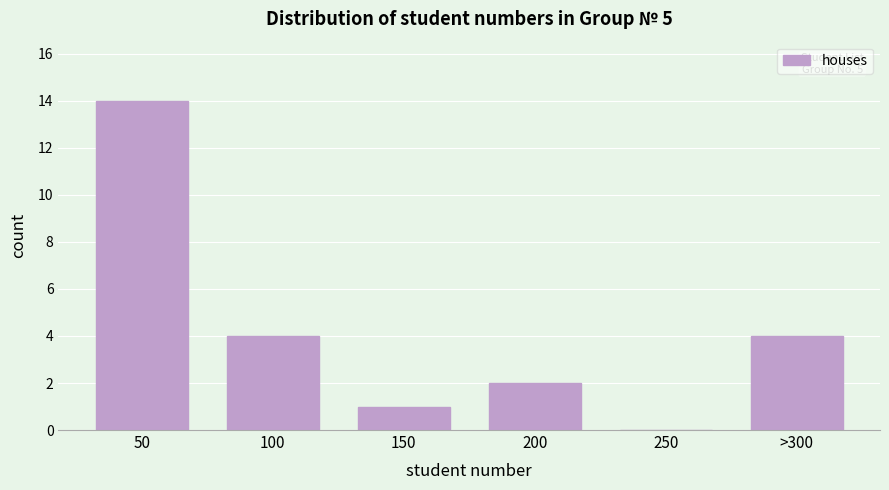

Reading left to right, transcribe all the data shown in this chart.

50=14	100=4	150=1	200=2	250=0	>300=4